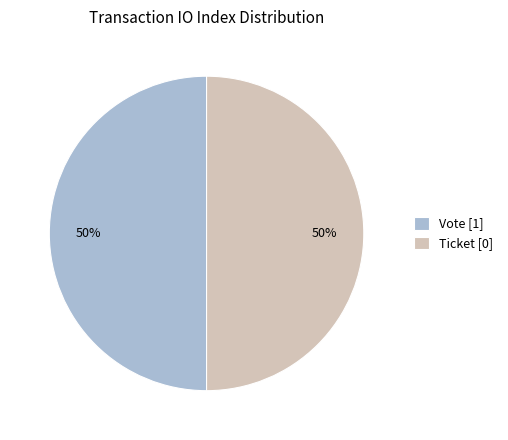

Is it true that Ticket [0] is 38% of the pie?

False